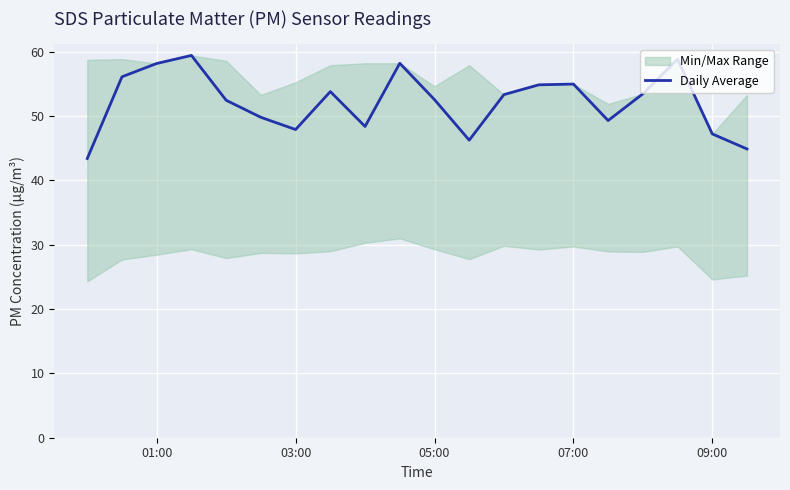

What is the value of the 11th point from the left?

52.5